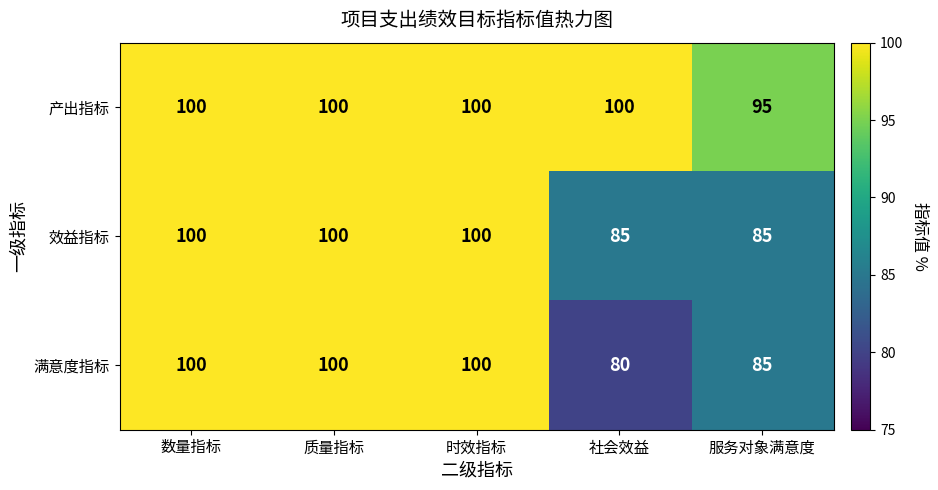

At which label is 满意度指标 closest to 90?

服务对象满意度